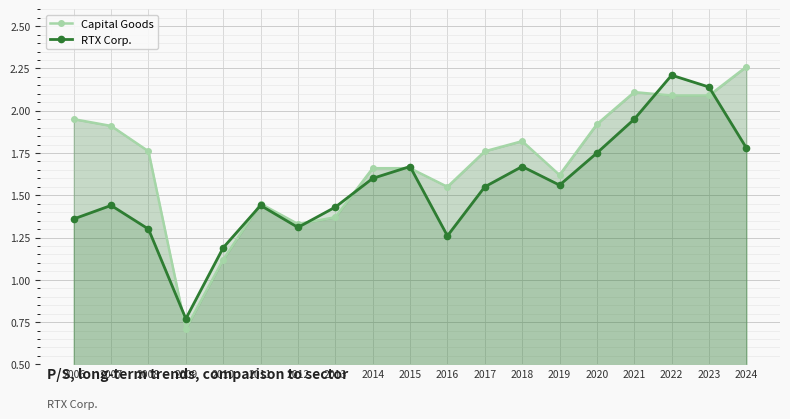

What is the smallest value displayed?

0.7